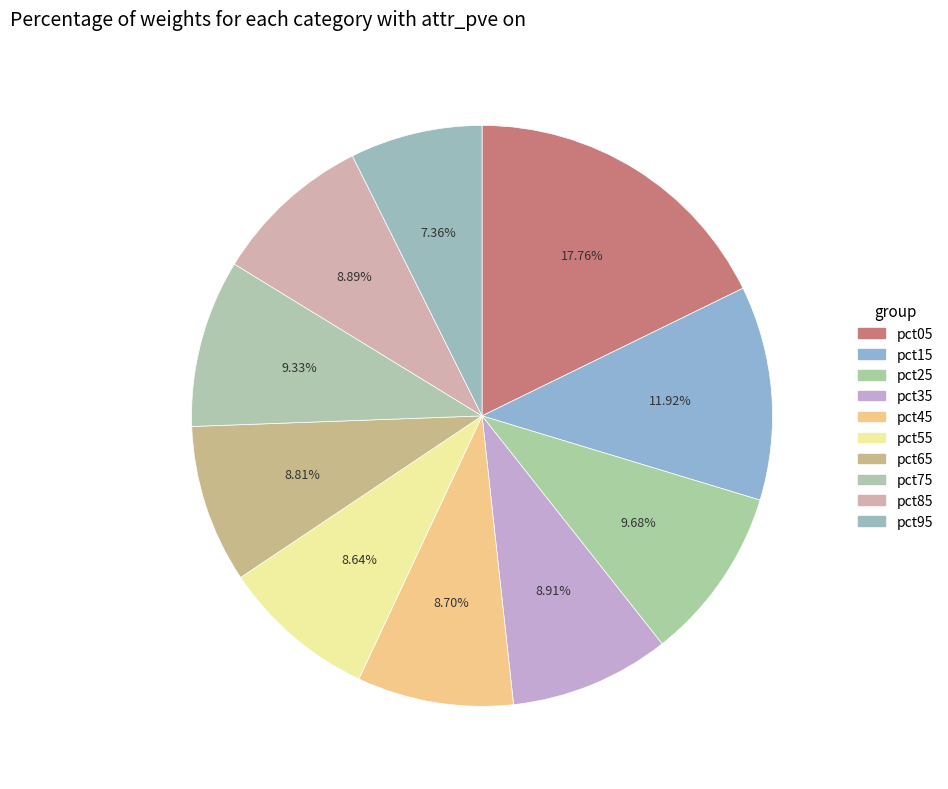

To the nearest percent, what portion does pct45 represent?

9%